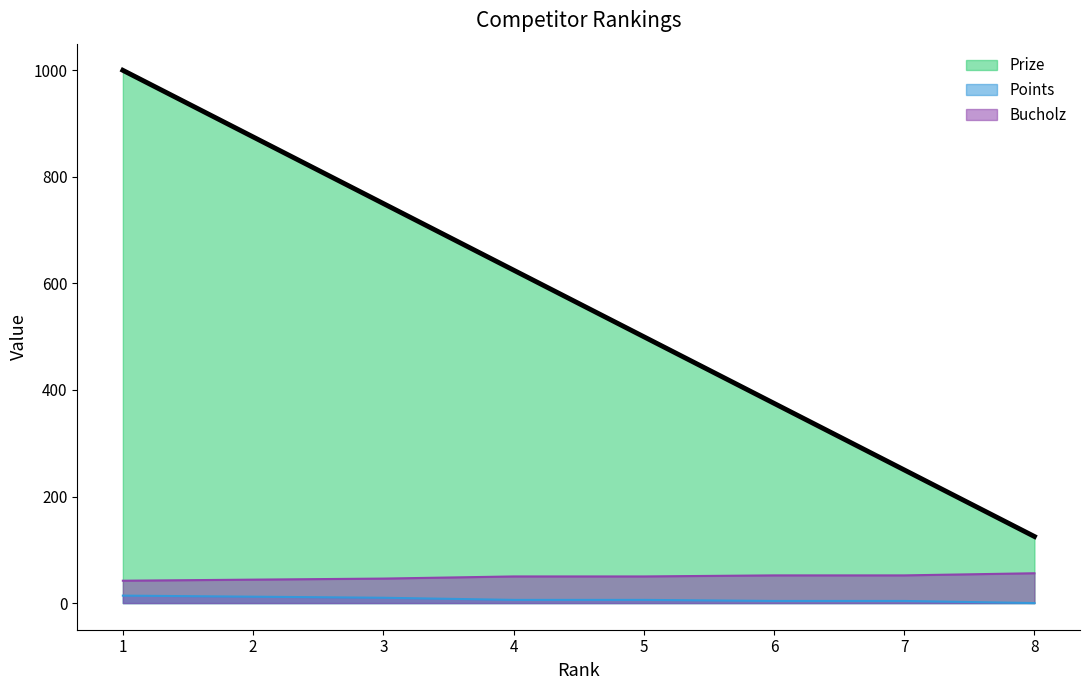

Where does the Bucholz series first go above 50?

6